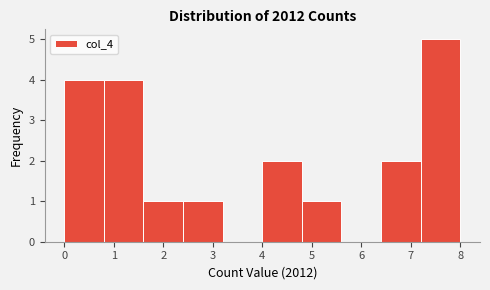

Reading left to right, list every bar in this chart as the range it spans on the x-axis followed by its height. The values are not printed on the chart, so give them approximately, as read against the axis.

0.0 to 0.8: 4
0.8 to 1.6: 4
1.6 to 2.4: 1
2.4 to 3.2: 1
3.2 to 4.0: 0
4.0 to 4.8: 2
4.8 to 5.6: 1
5.6 to 6.4: 0
6.4 to 7.2: 2
7.2 to 8.0: 5